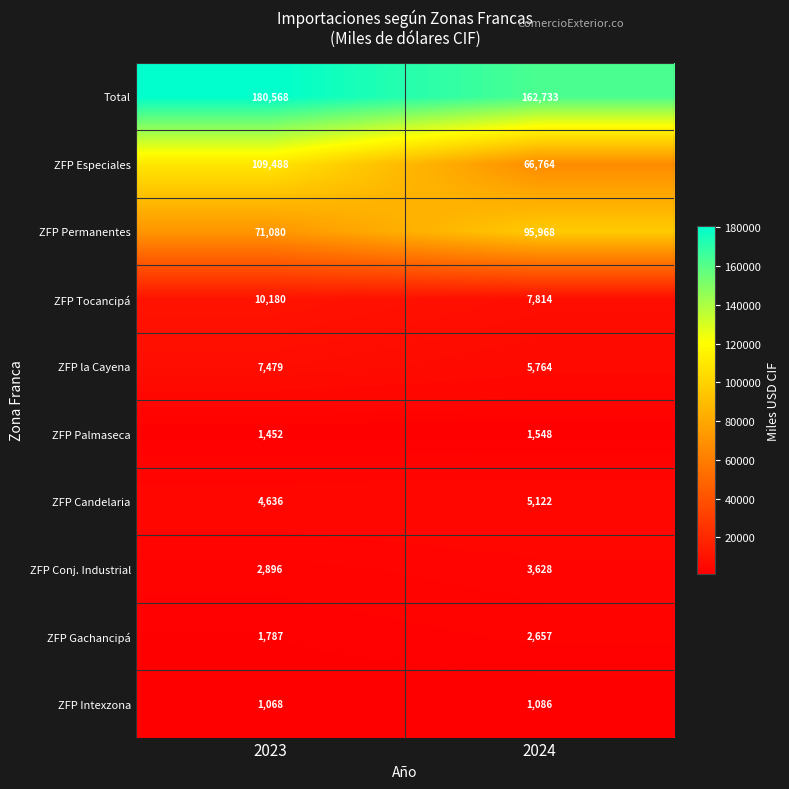

How many data points in ZFP Permanentes are less than 95968?

1